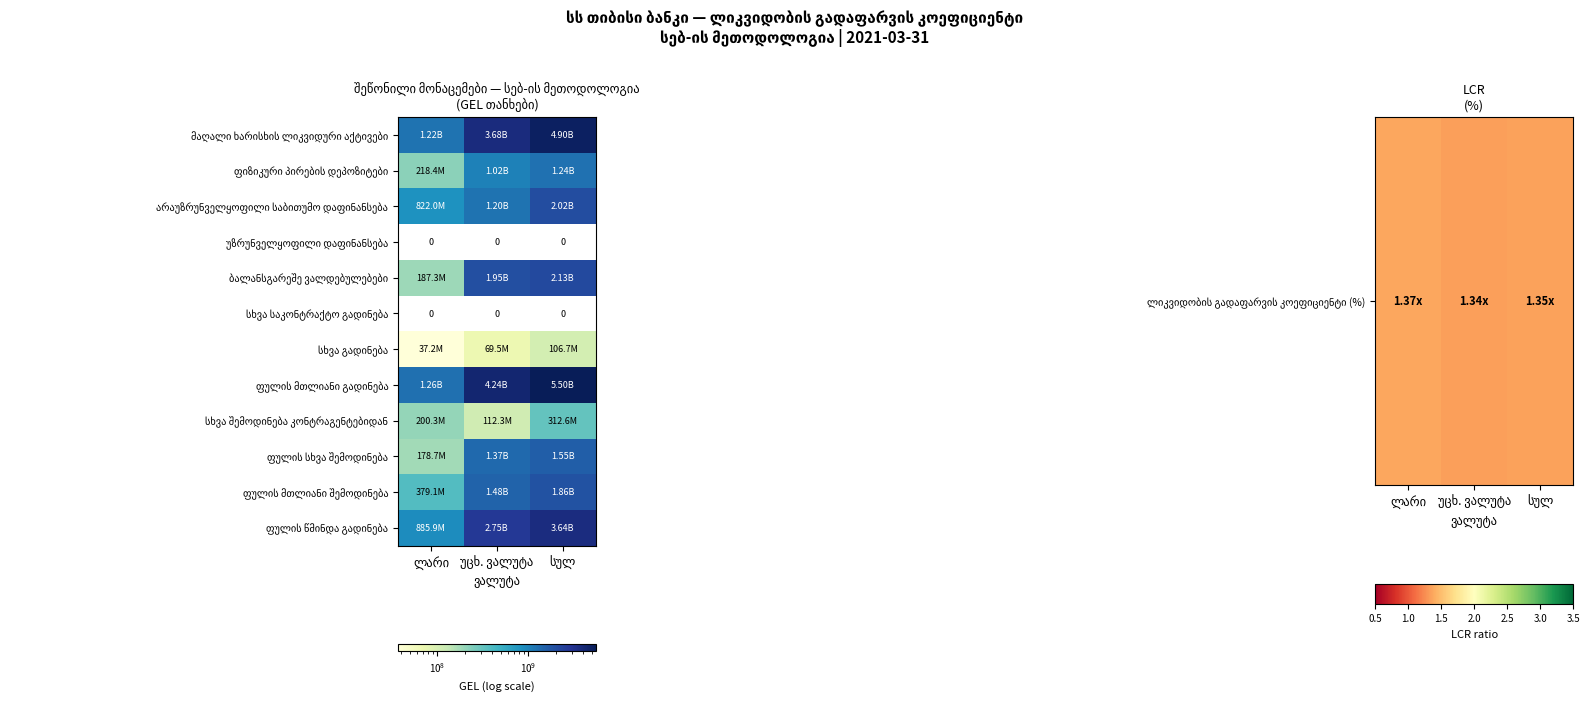

Which label corresponds to the largest value in the chart?

სულ